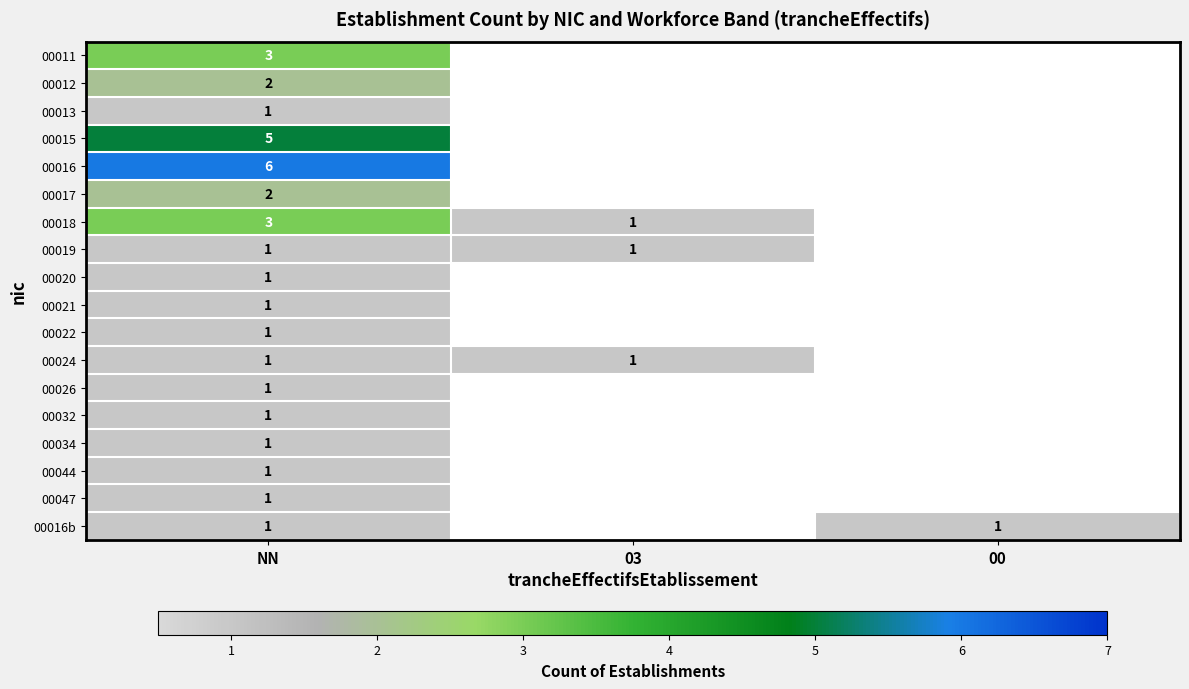

The value of 00026 at NN is 1. True or false?

True